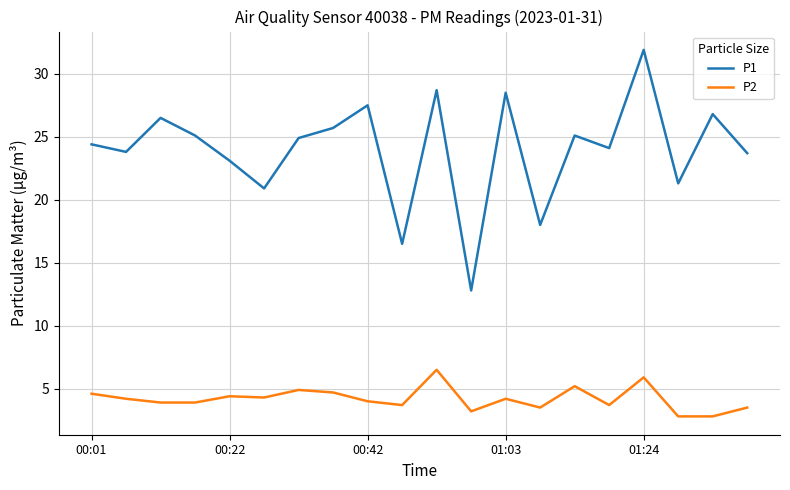

Which series has the widest spread of values?

P1